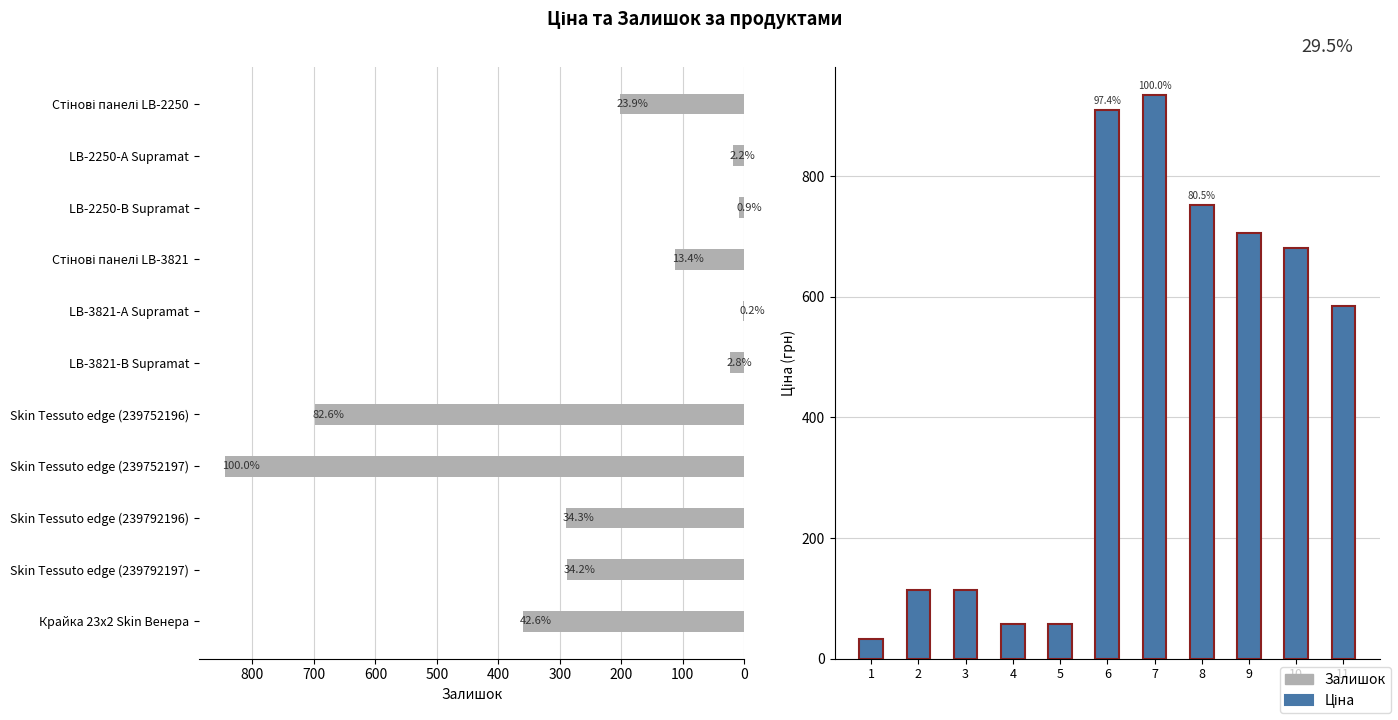

At 500, list the series in order from smallest to largest.

Залишок, Ціна